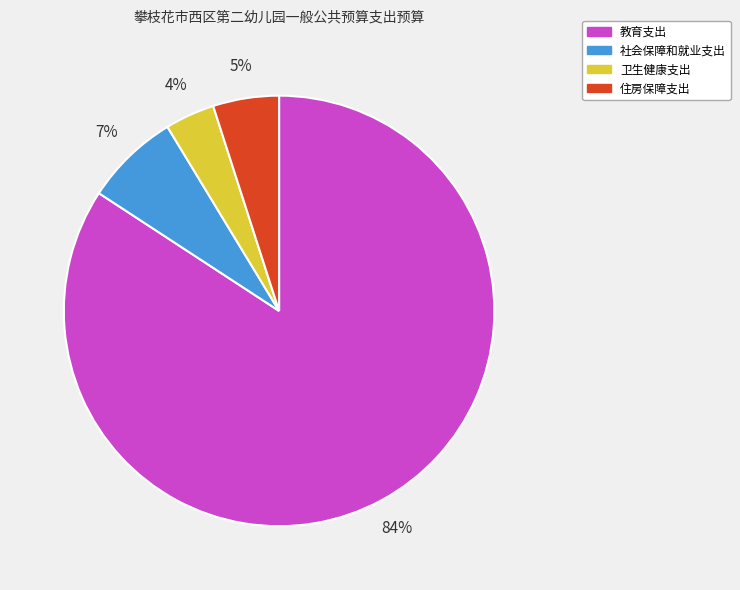

Which category has the smallest portion of the pie?

卫生健康支出